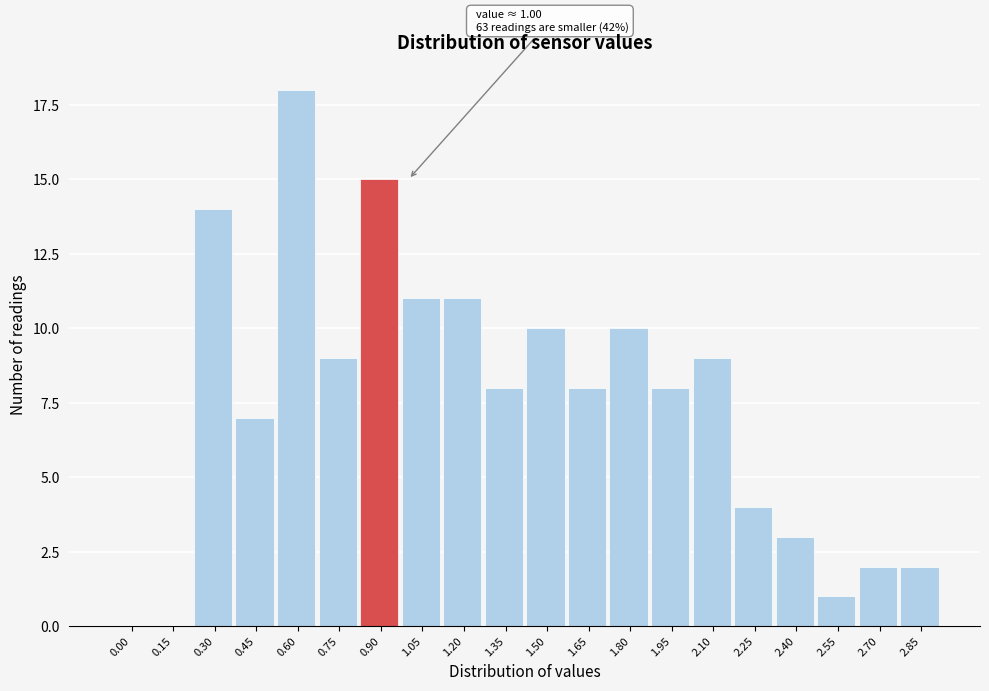

Reading left to right, list all the values displayed in this chart.

0.00=0	0.15=0	0.30=14	0.45=7	0.60=18	0.75=9	0.90=15	1.05=11	1.20=11	1.35=8	1.50=10	1.65=8	1.80=10	1.95=8	2.10=9	2.25=4	2.40=3	2.55=1	2.70=2	2.85=2